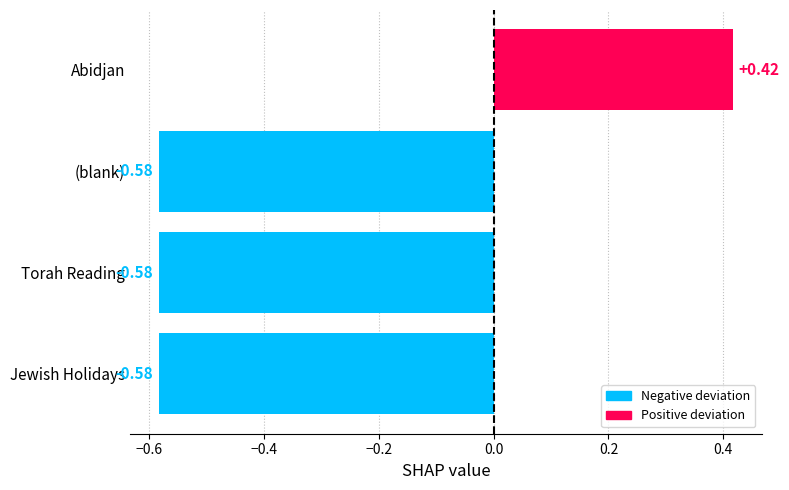

How many bars are there in total?

4